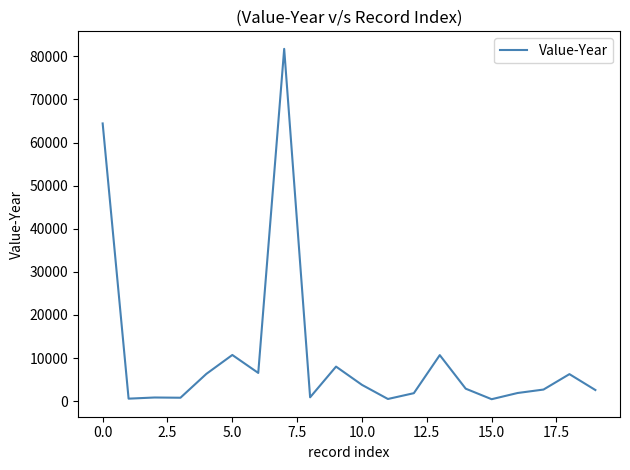

What is the greatest value displayed?

81738